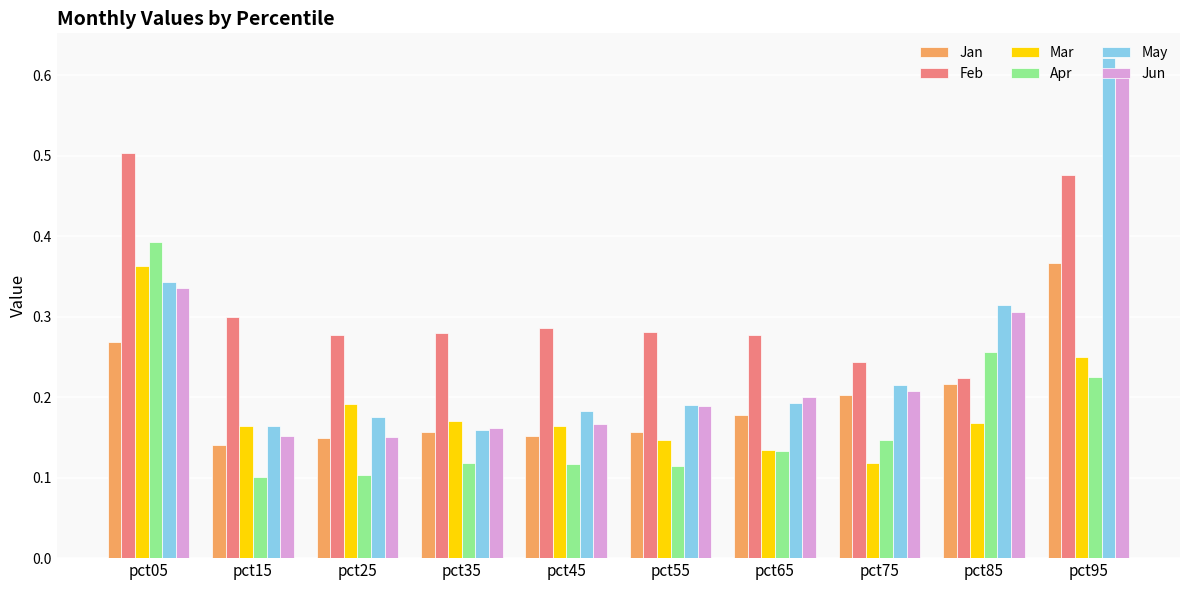

How many May values are between 0 and 1?

10